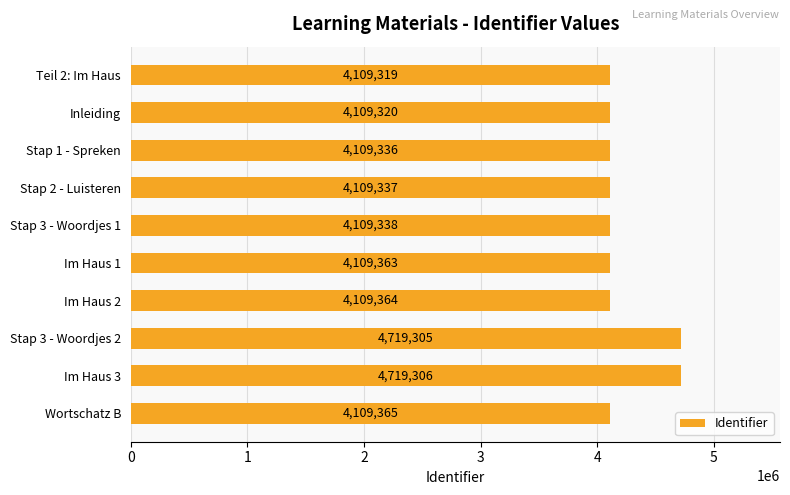

Reading top to bottom, extract all data points from this chart.

4109319	4109320	4109336	4109337	4109338	4109363	4109364	4719305	4719306	4109365